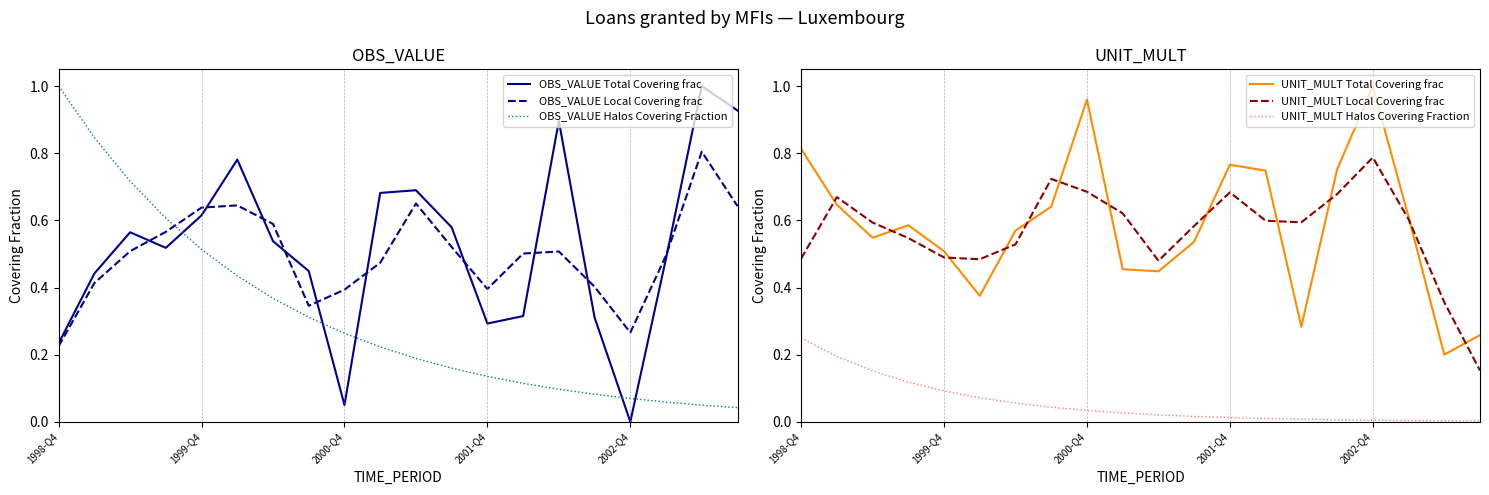

What is the highest value of the OBS_VALUE Total Covering frac series?

1.0